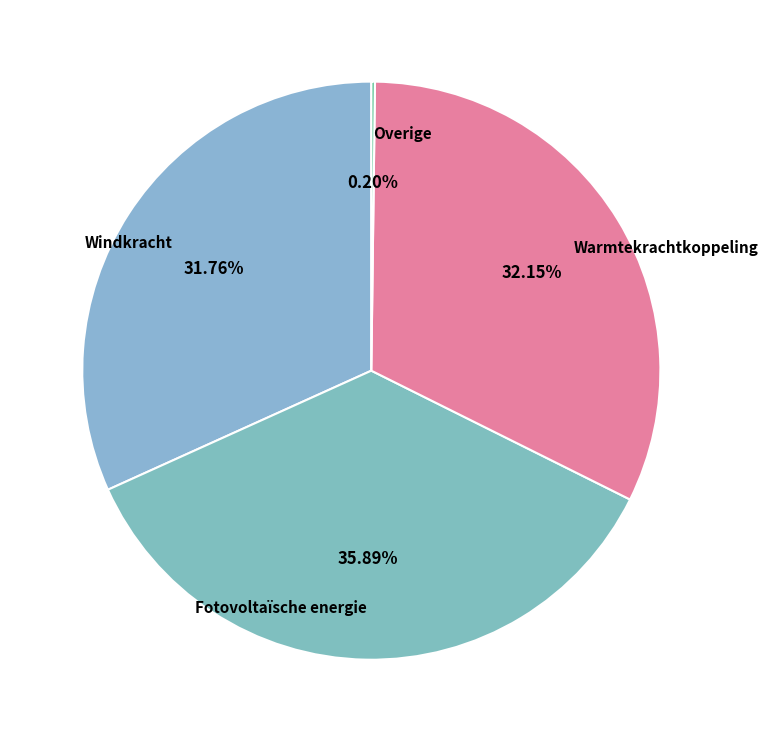

To the nearest percent, what is the average slice percentage?

25%